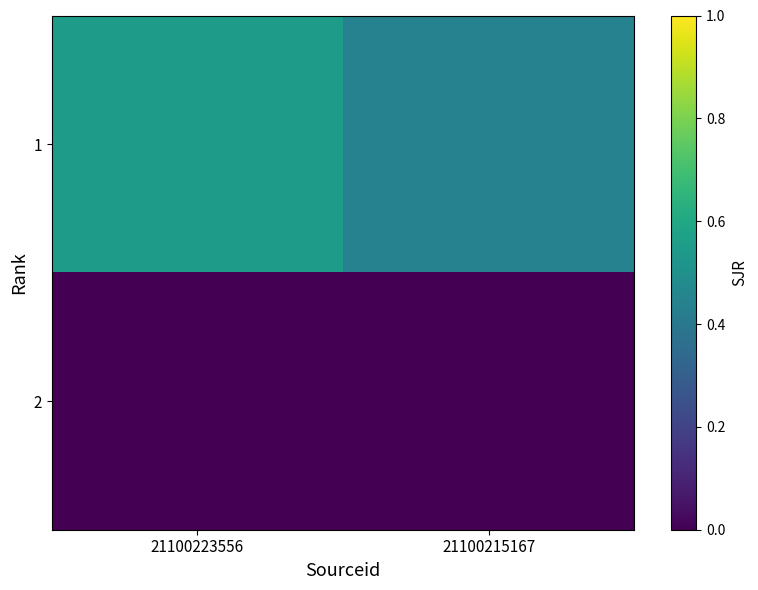

What is the difference between the highest and lowest values at 21100215167?

0.4